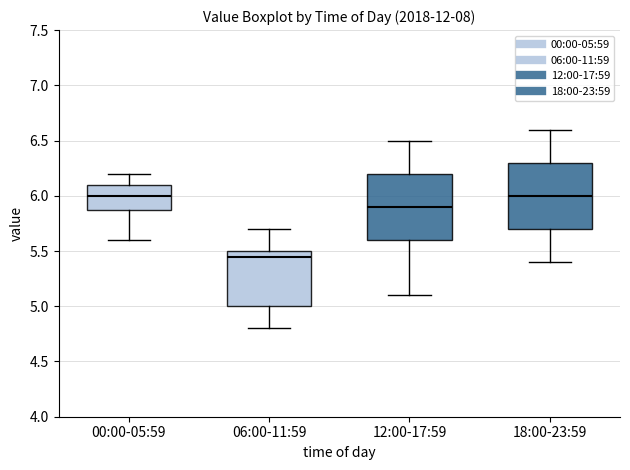

Reading left to right, read every box against the y-axis: the position of its median line, the range the box covers, and the ends of its whiskers. The values are not printed on the chart, so give them approximately, as read against the axis.

00:00-05:59: median 6.00, box 5.90 to 6.10, whiskers 5.60 to 6.20
06:00-11:59: median 5.45, box 5.00 to 5.50, whiskers 4.80 to 5.70
12:00-17:59: median 5.90, box 5.60 to 6.20, whiskers 5.10 to 6.50
18:00-23:59: median 6.00, box 5.70 to 6.30, whiskers 5.40 to 6.60